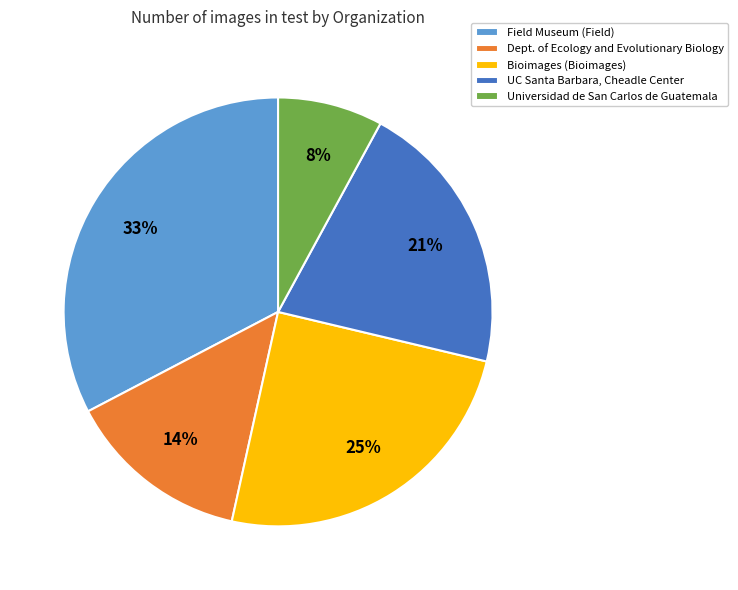

True or false: Bioimages (Bioimages) accounts for 25% of the total.

True